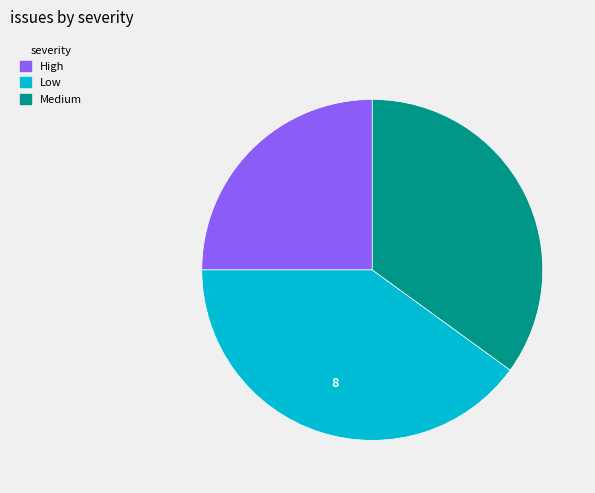

Does Medium represent more than half of the total?

No